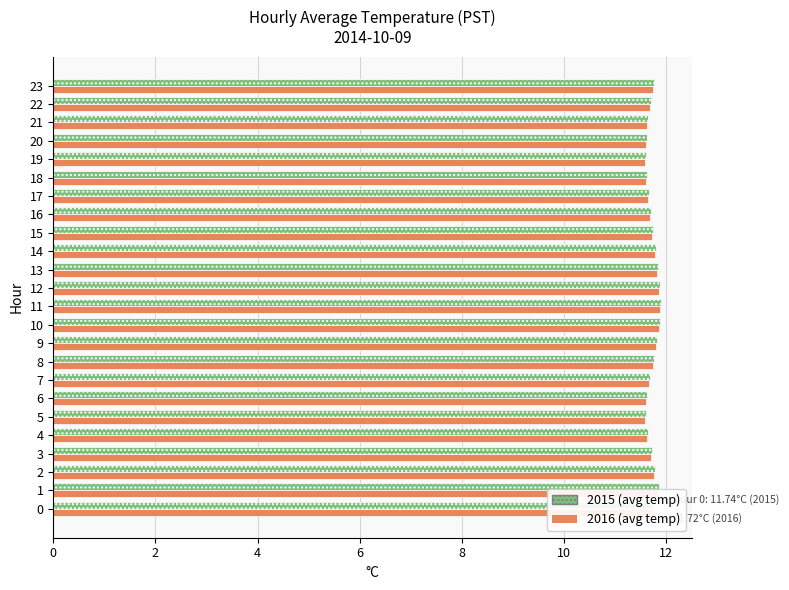

Read the 2015 (avg temp) value at 8.

11.8